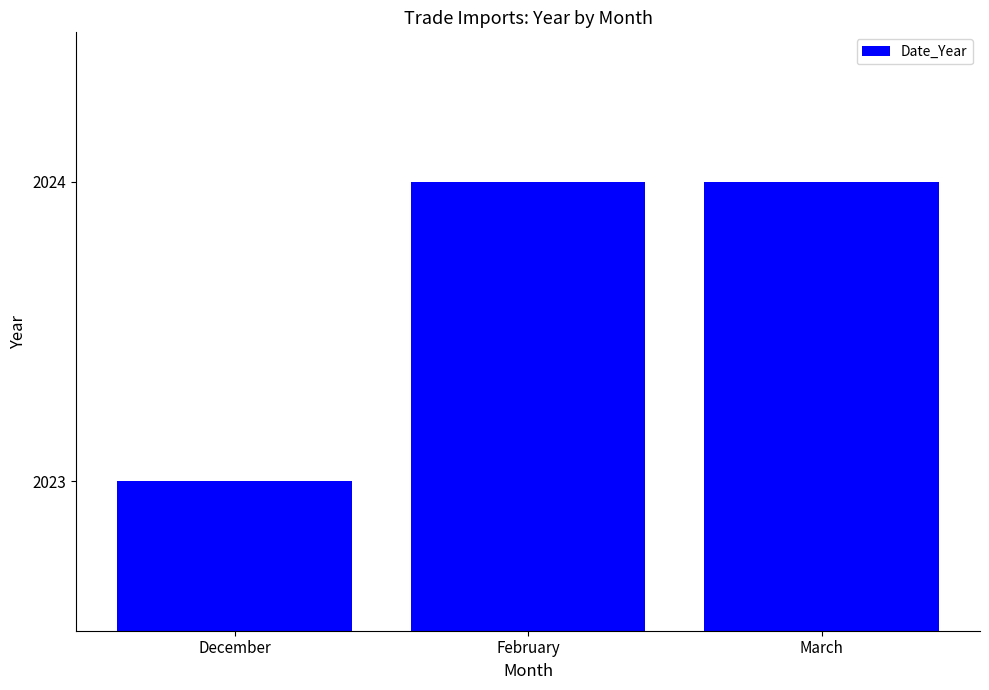

Which category has the lowest value across all series?

December